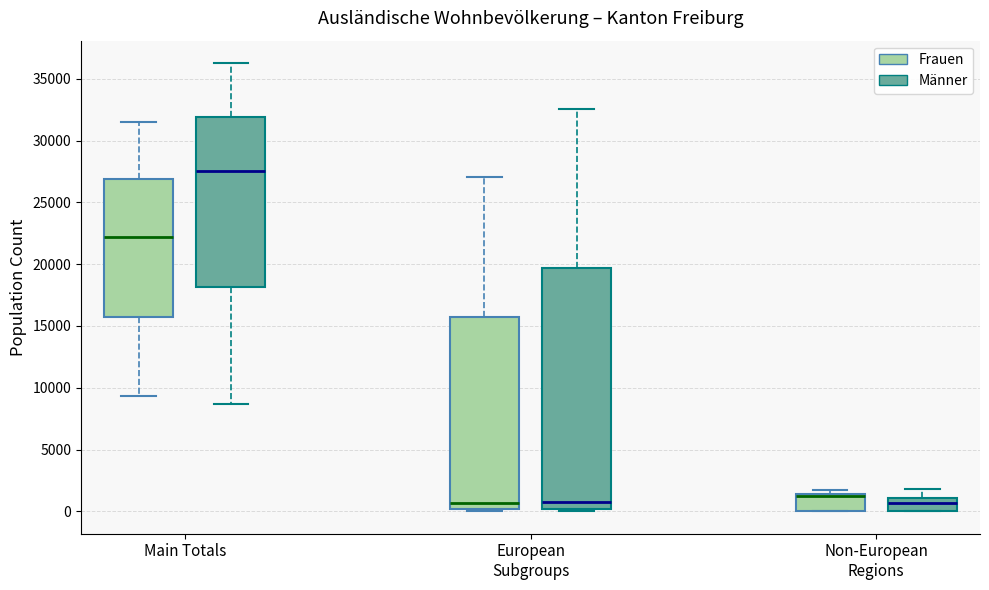

Where is the lower edge of the box for Non-European Regions (Frauen) on the y-axis? The values are not printed on the chart, so give them approximately, as read against the axis.

0